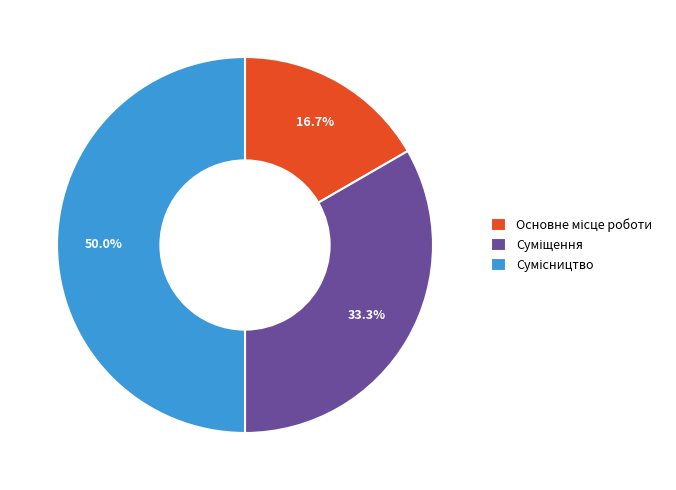

To the nearest percent, what is the difference between the largest and smallest slice percentages?

33%